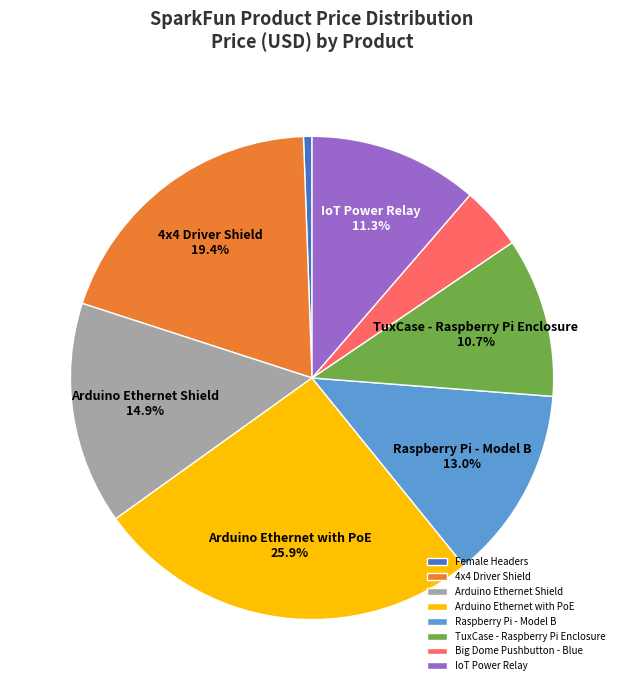

Which category has the biggest portion of the pie?

Arduino Ethernet with PoE